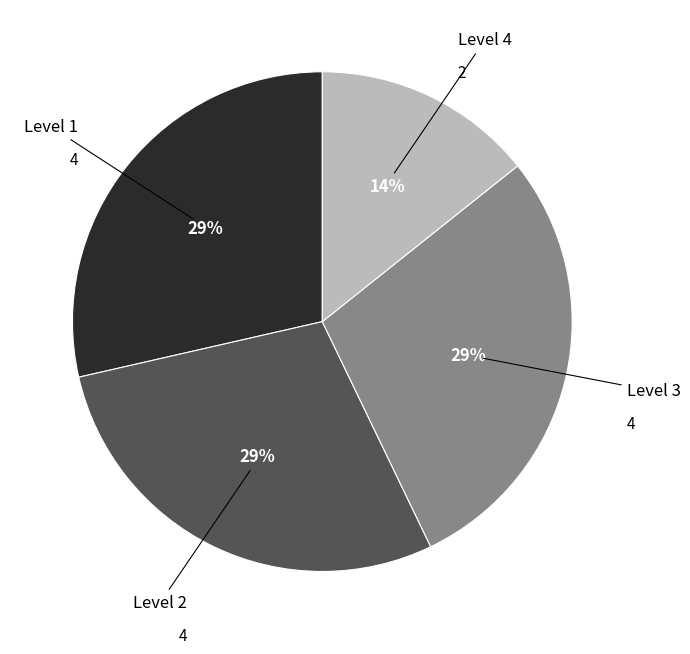

Is there a majority slice in this chart?

No